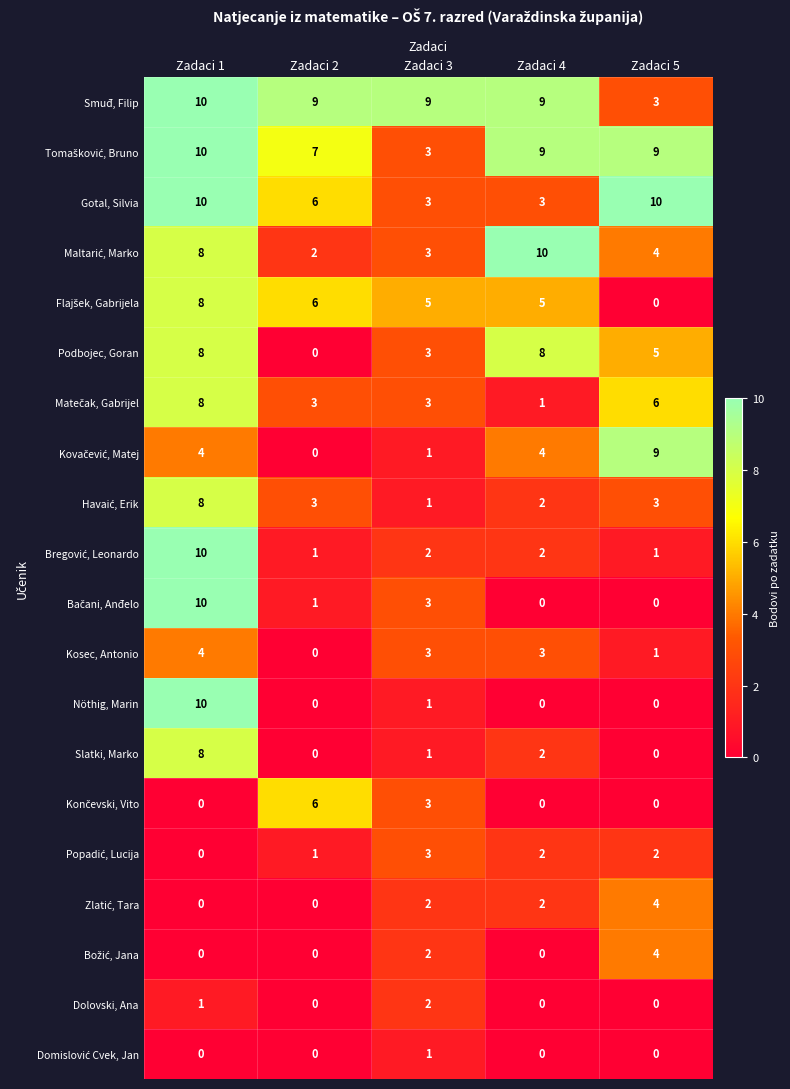

At which label does Gotal, Silvia first exceed 6?

Zadaci 1